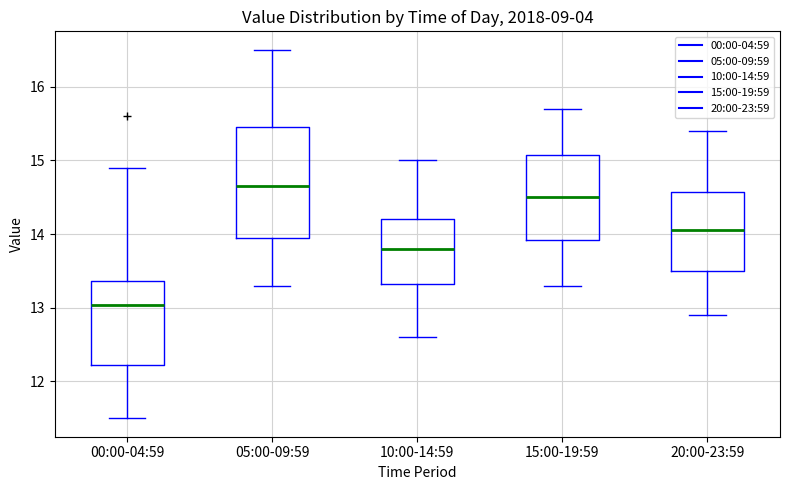

Comparing the boxes themselves (not the whiskers), which one is the tallest?

05:00-09:59